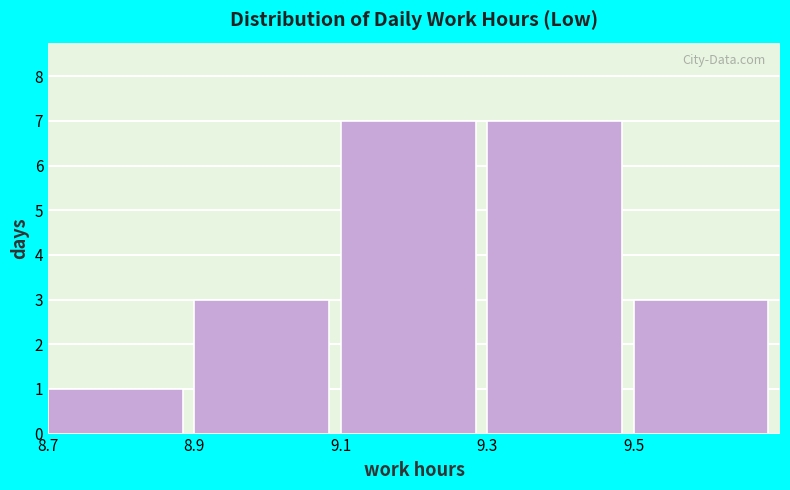

What is the height of the bar covering 8.7 to 8.9 on the x-axis? The values are not printed on the chart, so give them approximately, as read against the axis.

1